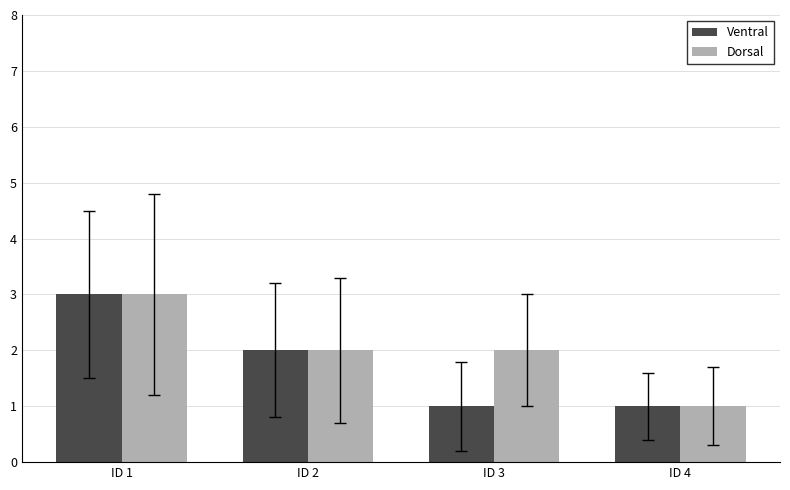

Read the Ventral value at ID 4.

1